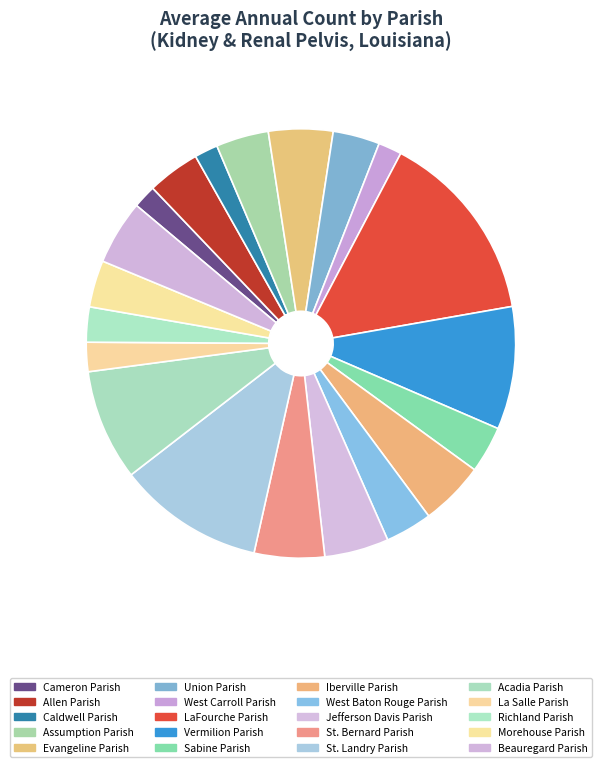

Is there a majority slice in this chart?

No